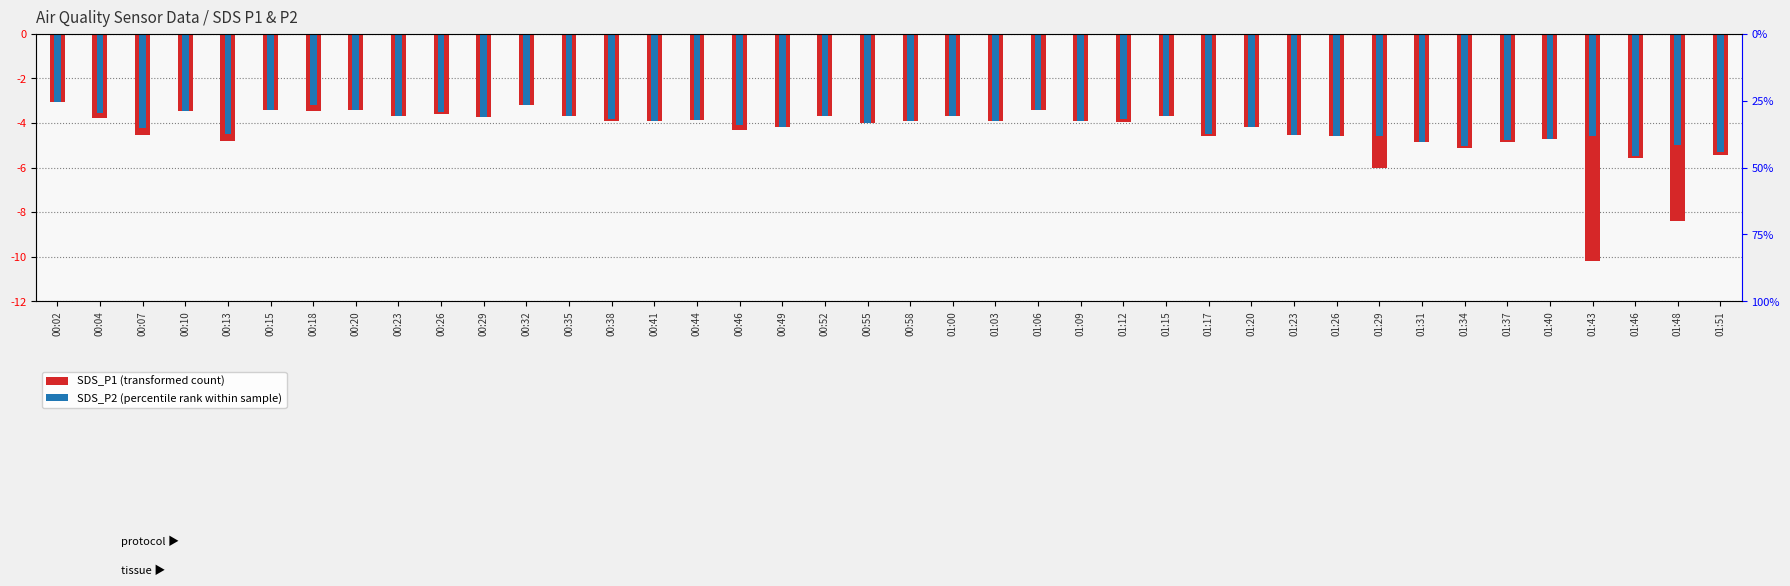

At which category is the sum across all series the highest?

00:02